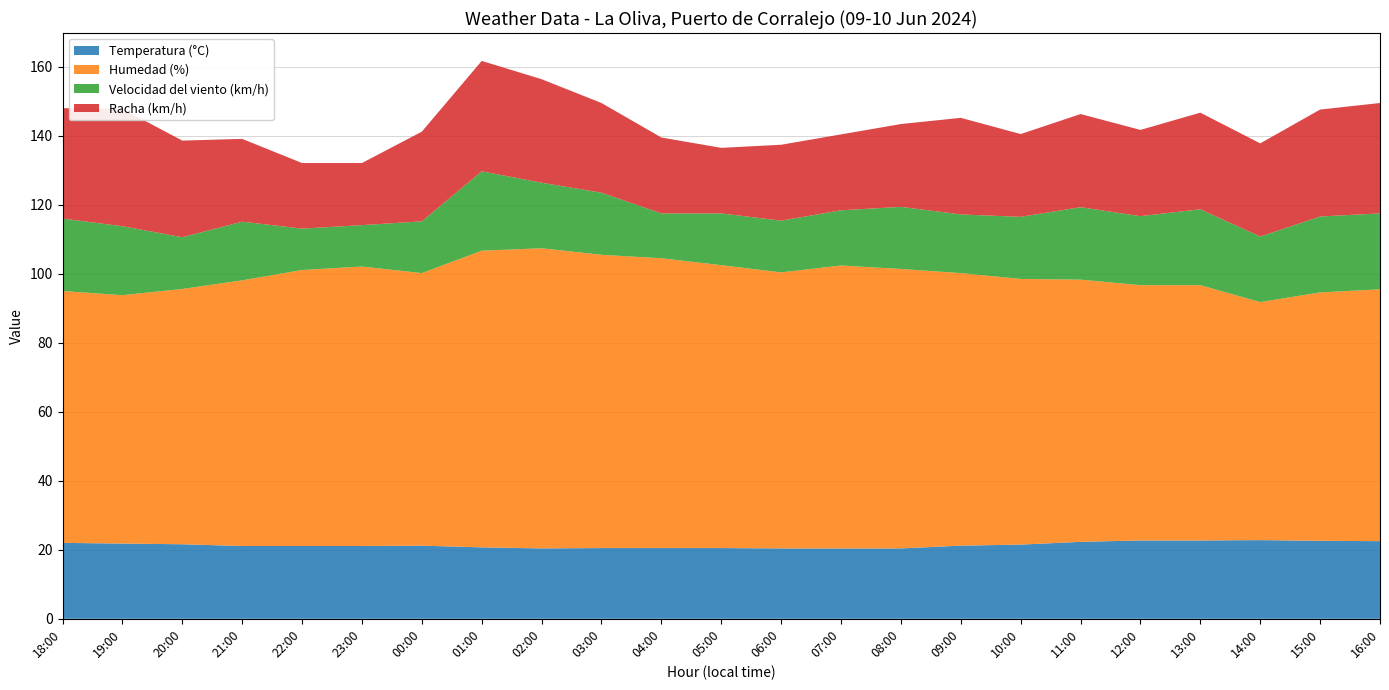

Reading left to right, list all the values displayed in this chart.

Temperatura (°C): 18:00=22.0	19:00=21.8	20:00=21.6	21:00=21.1	22:00=21.1	23:00=21.1	00:00=21.2	01:00=20.7	02:00=20.4	03:00=20.5	04:00=20.5	05:00=20.5	06:00=20.4	07:00=20.4	08:00=20.4	09:00=21.2	10:00=21.5	11:00=22.3	12:00=22.7	13:00=22.7	14:00=22.8	15:00=22.6	16:00=22.5
Humedad (%): 18:00=73.0	19:00=72.0	20:00=74.0	21:00=77.0	22:00=80.0	23:00=81.0	00:00=79.0	01:00=86.0	02:00=87.0	03:00=85.0	04:00=84.0	05:00=82.0	06:00=80.0	07:00=82.0	08:00=81.0	09:00=79.0	10:00=77.0	11:00=76.0	12:00=74.0	13:00=74.0	14:00=69.0	15:00=72.0	16:00=73.0
Velocidad del viento (km/h): 18:00=21.0	19:00=20.0	20:00=15.0	21:00=17.0	22:00=12.0	23:00=12.0	00:00=15.0	01:00=23.0	02:00=19.0	03:00=18.0	04:00=13.0	05:00=15.0	06:00=15.0	07:00=16.0	08:00=18.0	09:00=17.0	10:00=18.0	11:00=21.0	12:00=20.0	13:00=22.0	14:00=19.0	15:00=22.0	16:00=22.0
Racha (km/h): 18:00=32.0	19:00=34.0	20:00=28.0	21:00=24.0	22:00=19.0	23:00=18.0	00:00=26.0	01:00=32.0	02:00=30.0	03:00=26.0	04:00=22.0	05:00=19.0	06:00=22.0	07:00=22.0	08:00=24.0	09:00=28.0	10:00=24.0	11:00=27.0	12:00=25.0	13:00=28.0	14:00=27.0	15:00=31.0	16:00=32.0